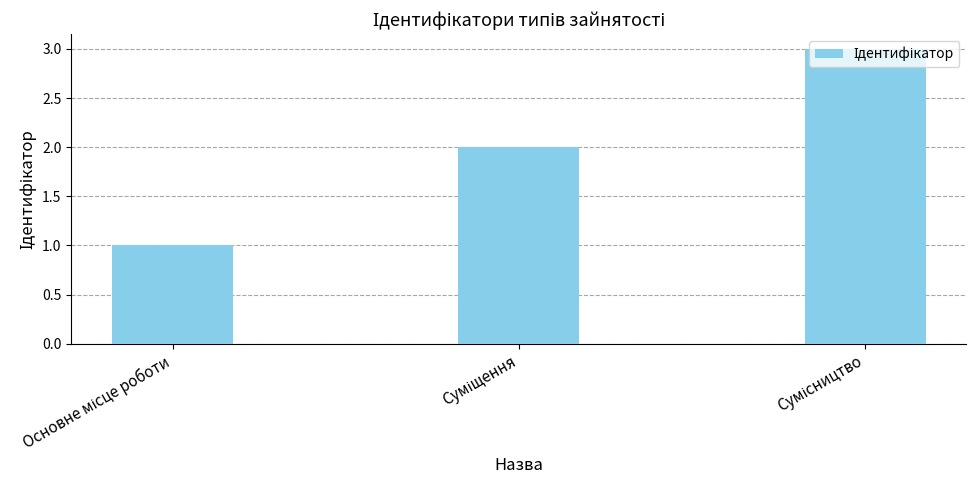

What is the greatest value displayed?

3